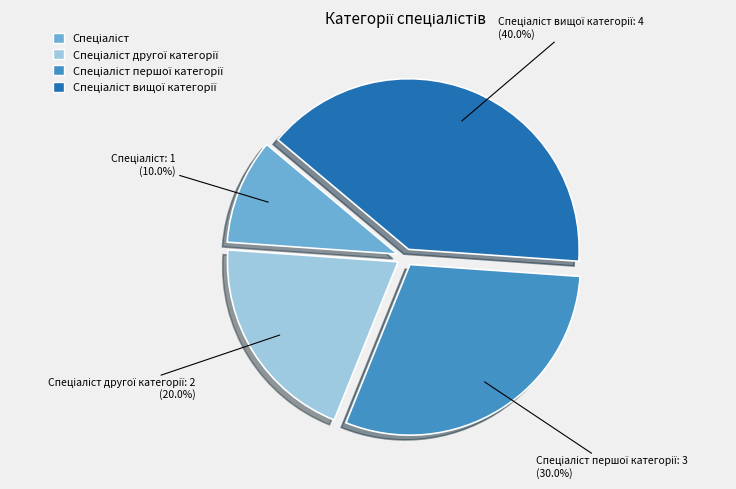

Is there any slice that represents more than half of the pie?

No